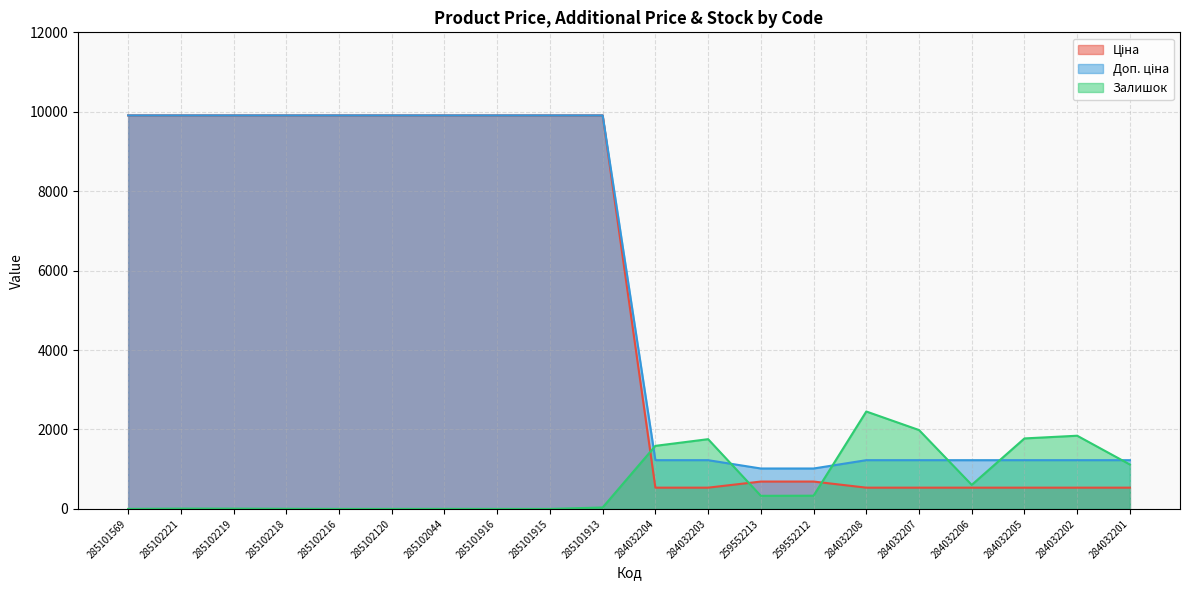

Rank the series at 284032207 from highest to lowest value.

Залишок, Доп. ціна, Ціна